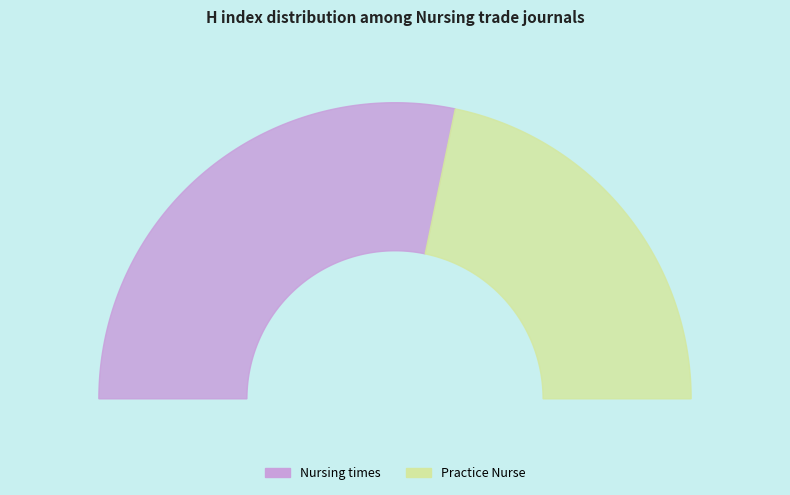

Count the number of slices in the pie.

2